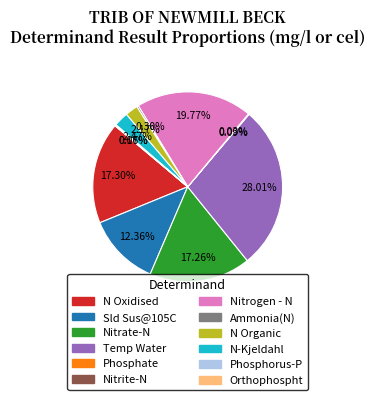

Is it true that Nitrate-N is 17% of the pie?

True